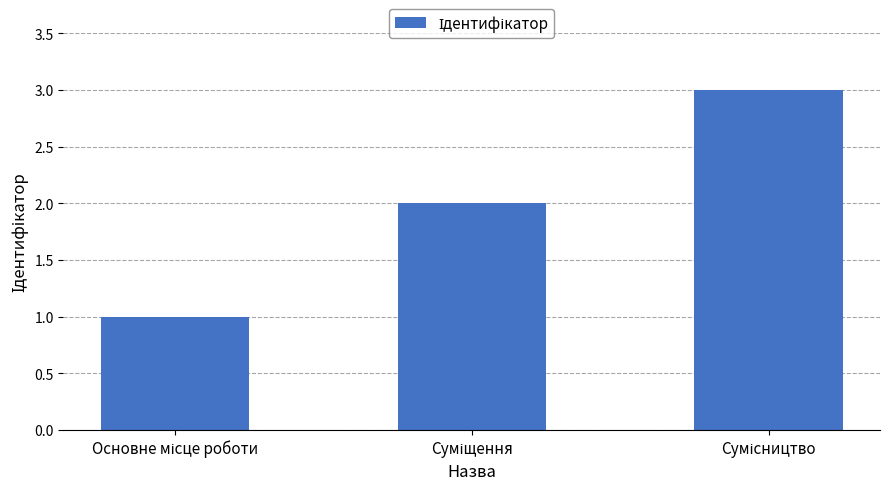

What is the greatest value displayed?

3